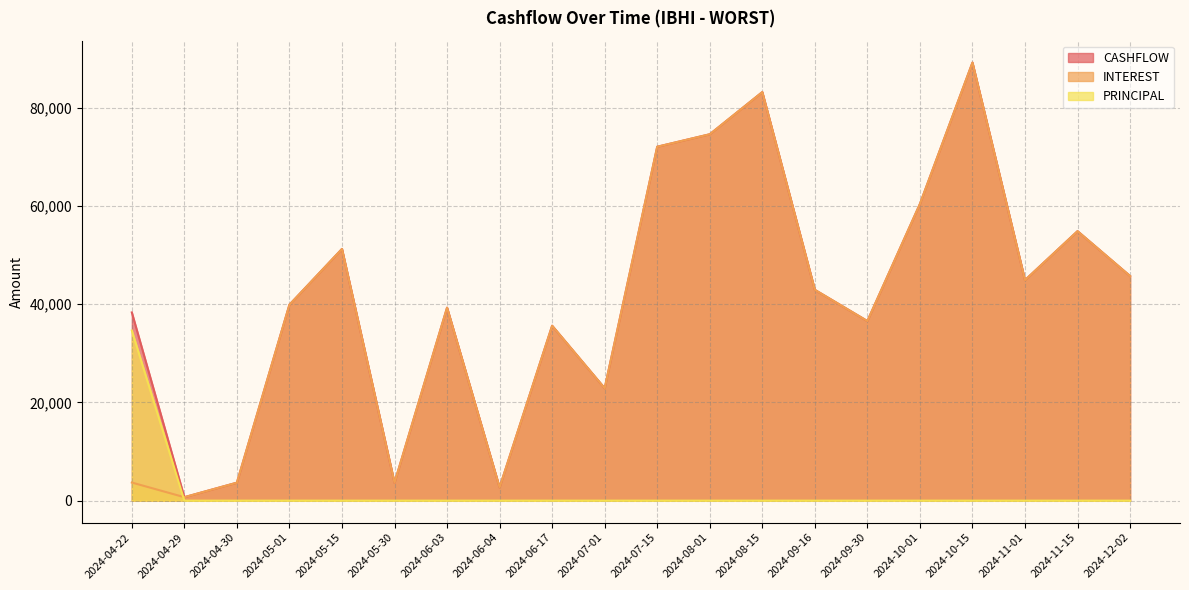

Which label corresponds to the smallest value in the chart?

2024-04-29